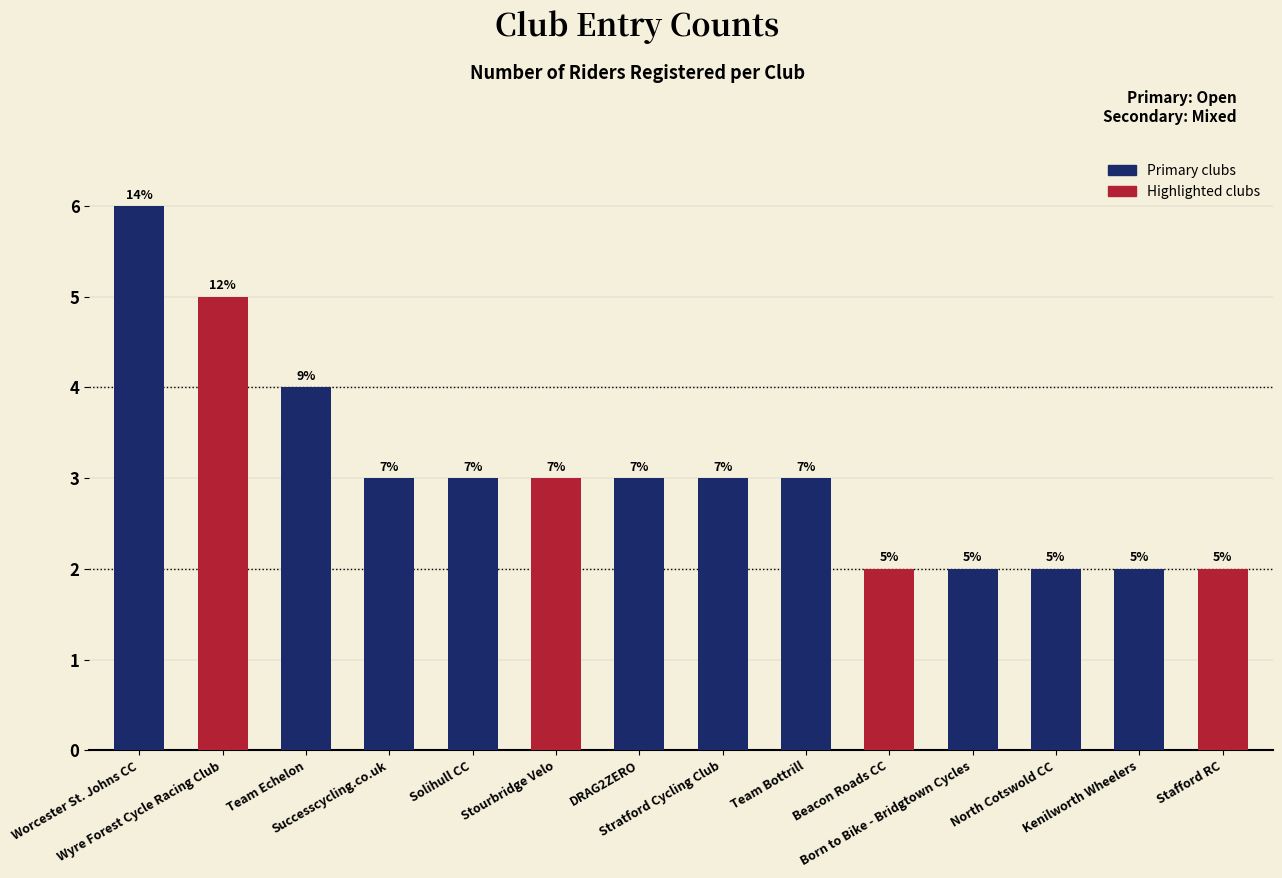

Where does the data first go above 3?

Worcester St. Johns CC